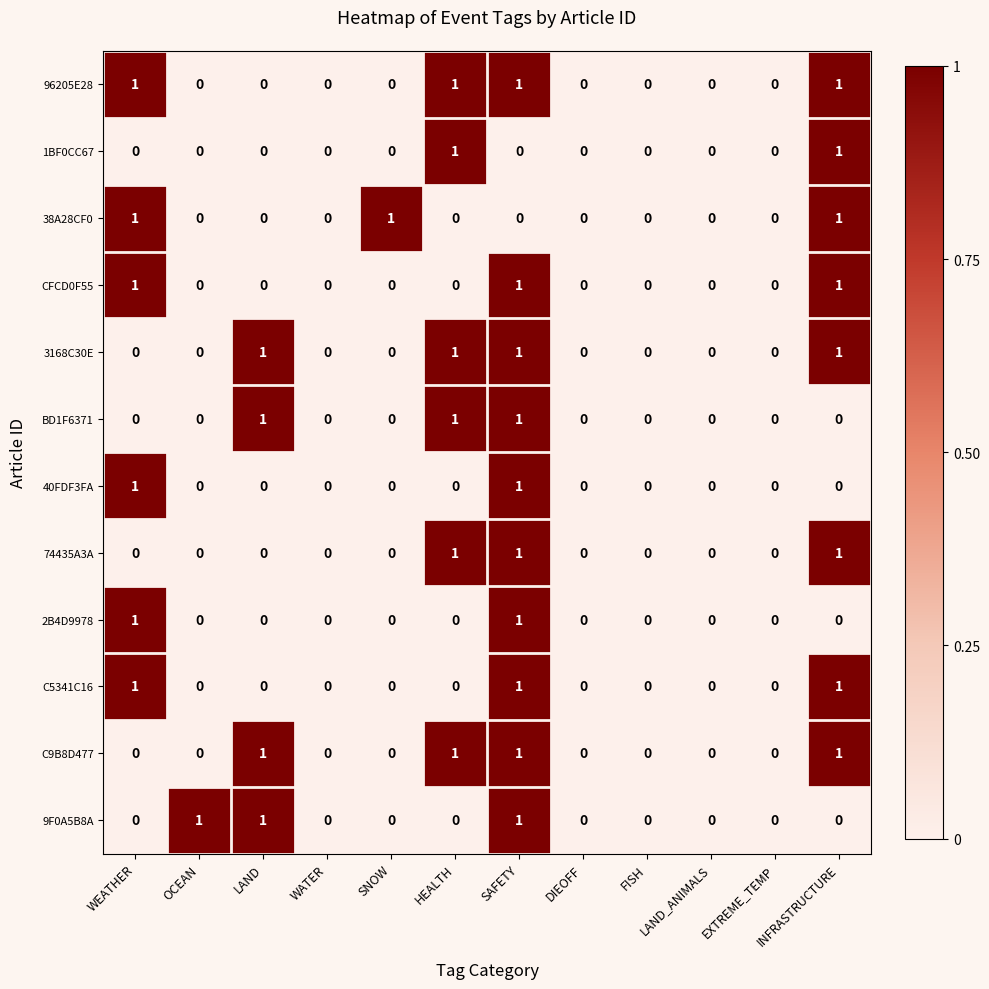

What is the sum of all CFCD0F55 values?

3